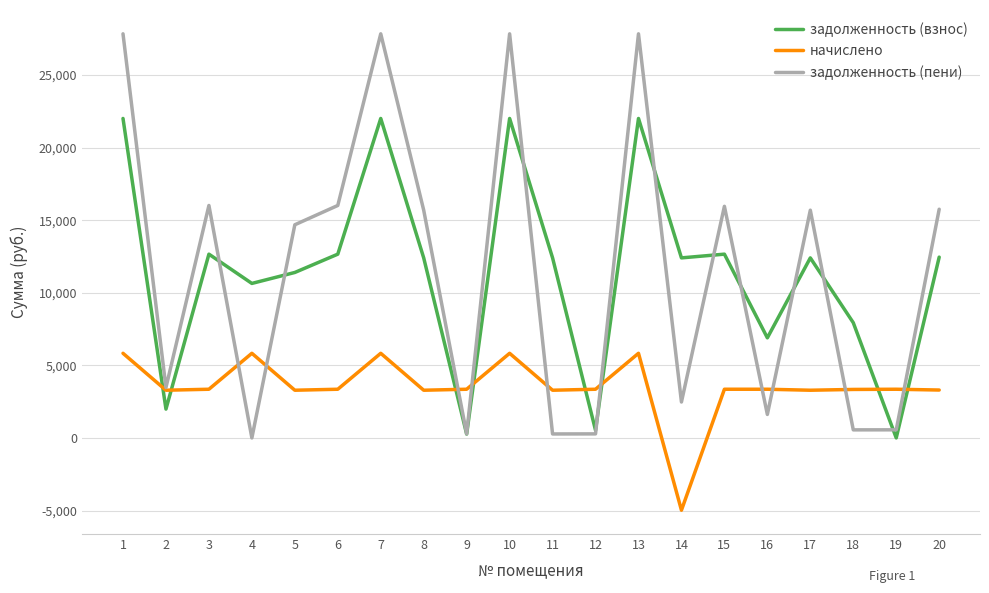

Between 4 and 13, which series saw the biggest shift?

задолженность (пени)